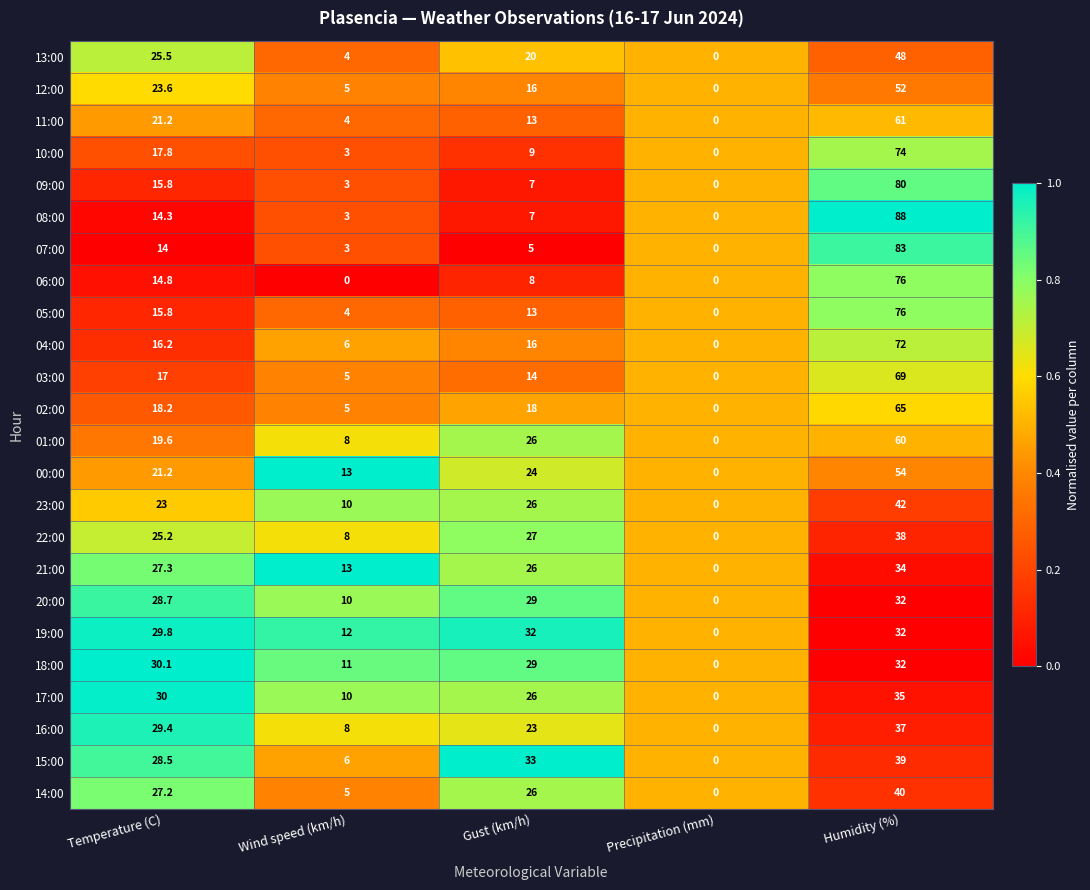

Count the number of categories in the chart.

5